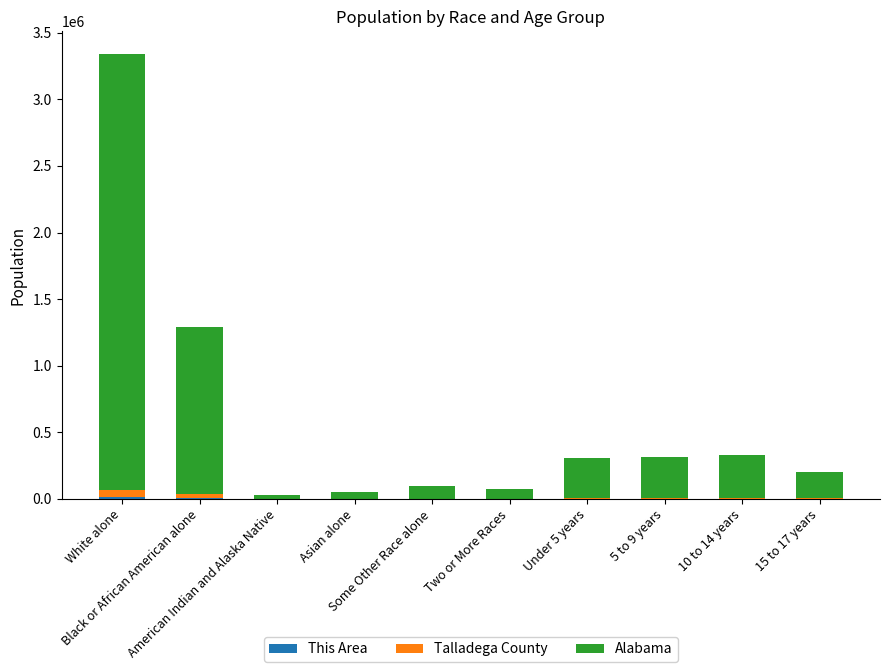

At how many categories does at least one series exceed 256090?

5